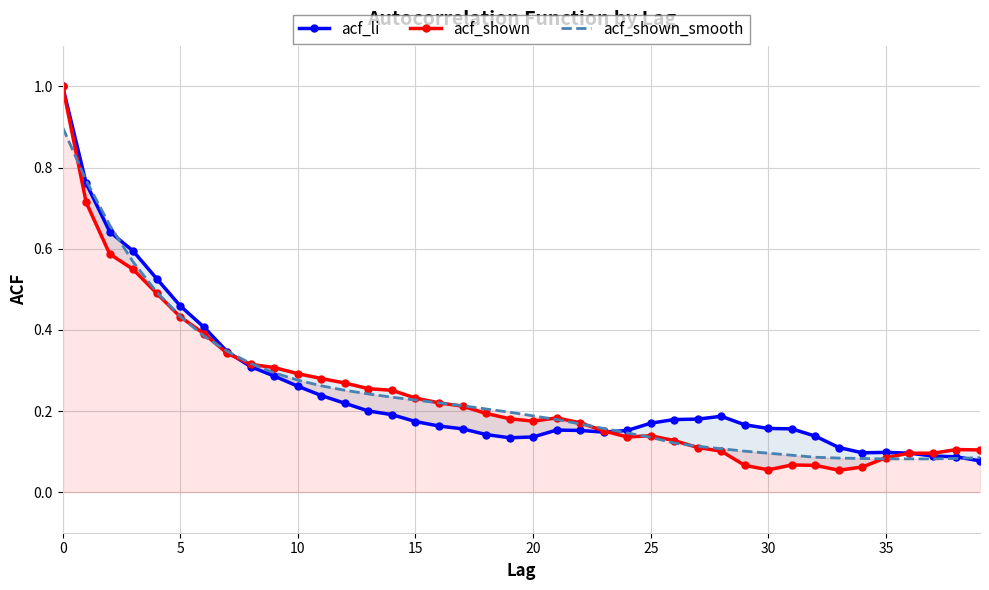

True or false: acf_li has a value of 0.3 at 28.

False